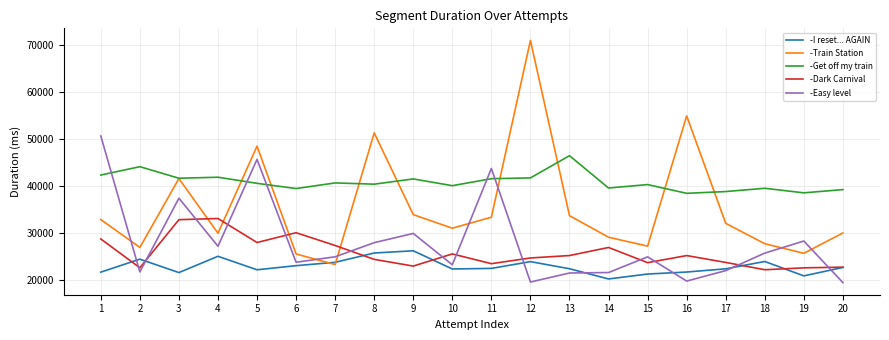

The value of -Easy level at 5 is 45669. True or false?

True